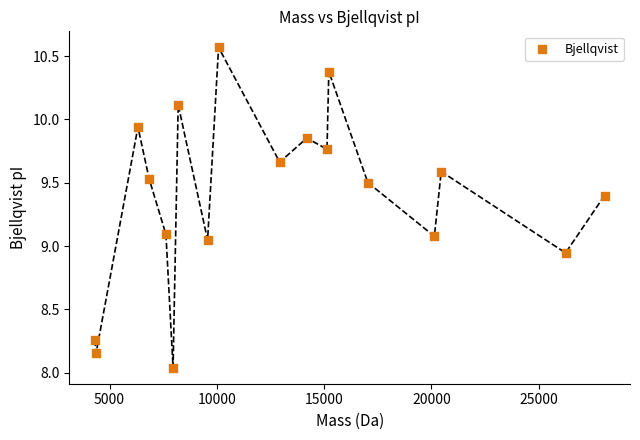

What is the range of Y values (max minus min)?

2.5